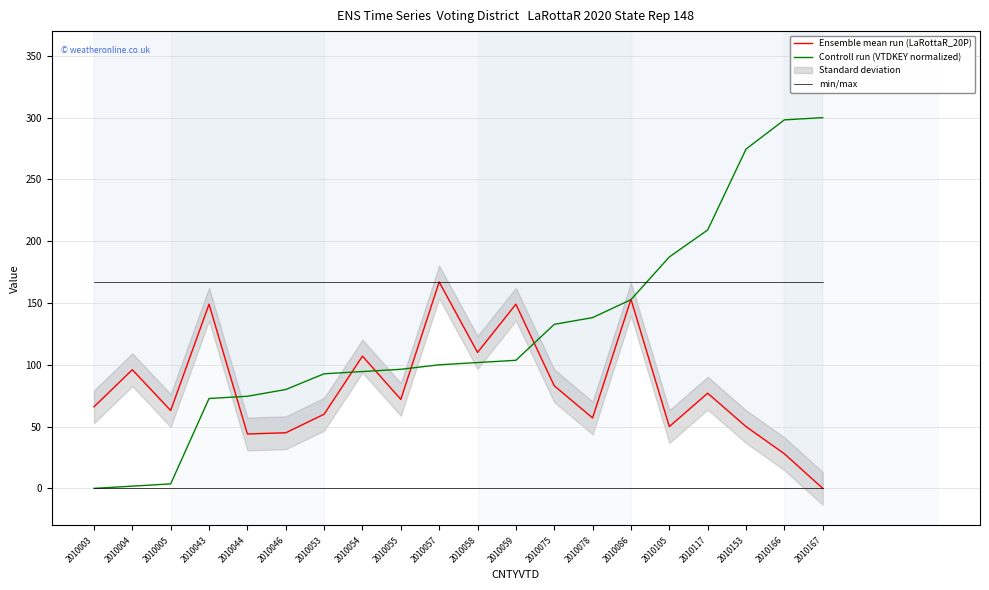

Reading left to right, transcribe all the data shown in this chart.

Ensemble mean run (LaRottaR_20P): 66.0	96.0	63.0	149.0	44.0	45.0	60.0	107.0	72.0	167.0	110.0	149.0	83.0	57.0	153.0	50.0	77.0	50.0	28.0	0.0
Controll run (VTDKEY normalized): 0.0	1.8	3.6	72.7	74.5	80.0	92.7	94.5	96.4	100.0	101.8	103.6	132.7	138.2	152.7	187.3	209.1	274.5	298.2	300.0
min/max: 167.0	167.0	167.0	167.0	167.0	167.0	167.0	167.0	167.0	167.0	167.0	167.0	167.0	167.0	167.0	167.0	167.0	167.0	167.0	167.0